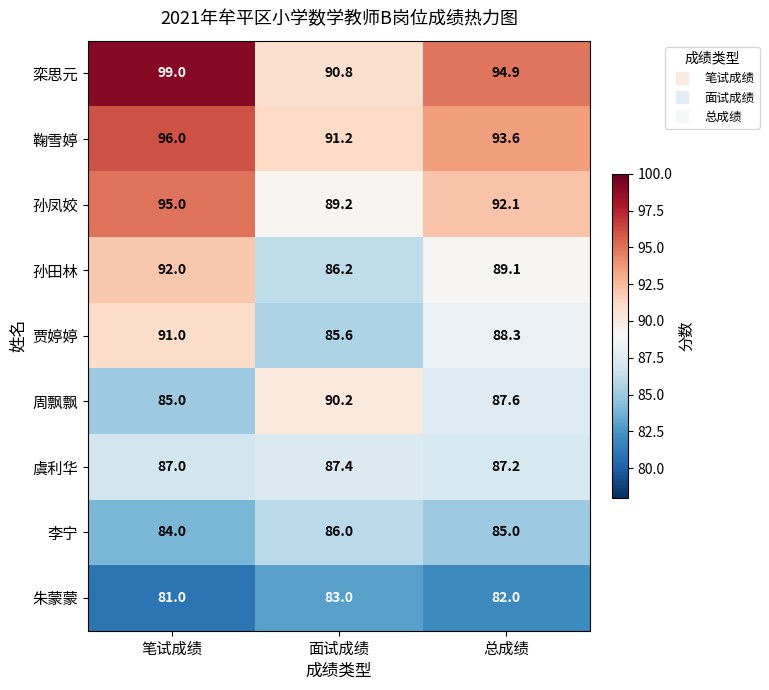

What is the total value across all series at 面试成绩?

789.6